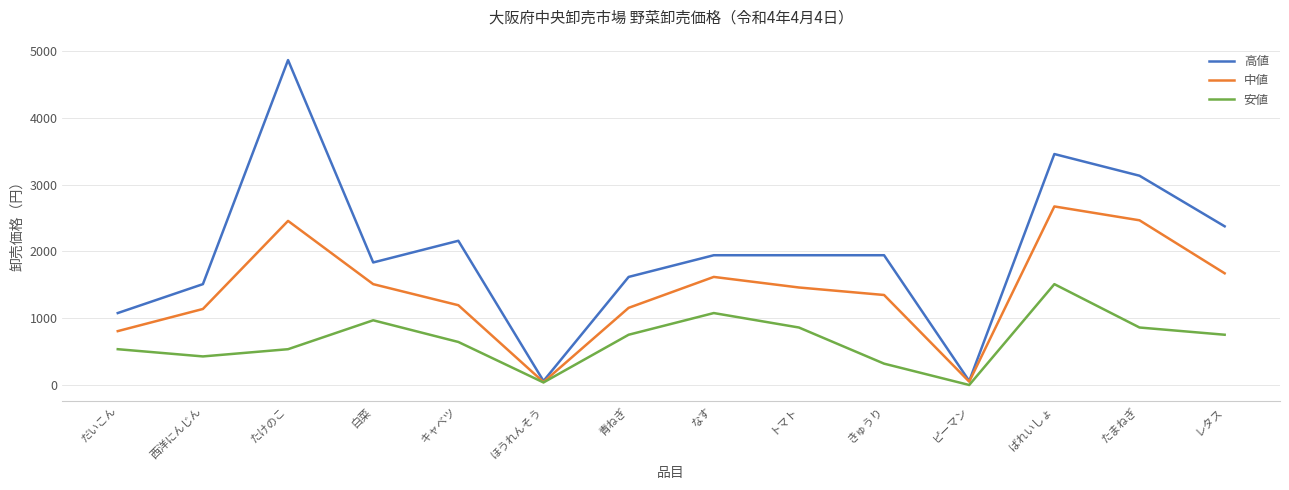

True or false: 安値 has a value of 310 at トマト.

False